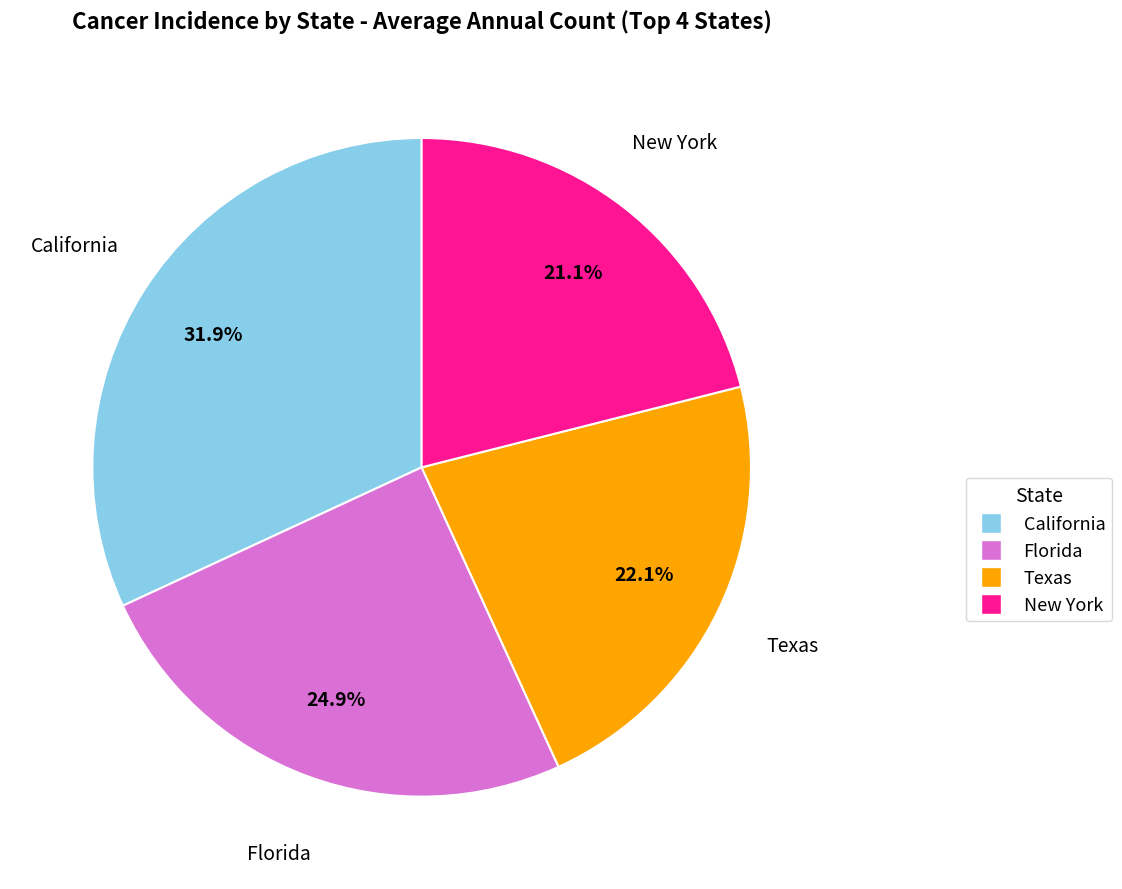

Which category has the biggest portion of the pie?

California